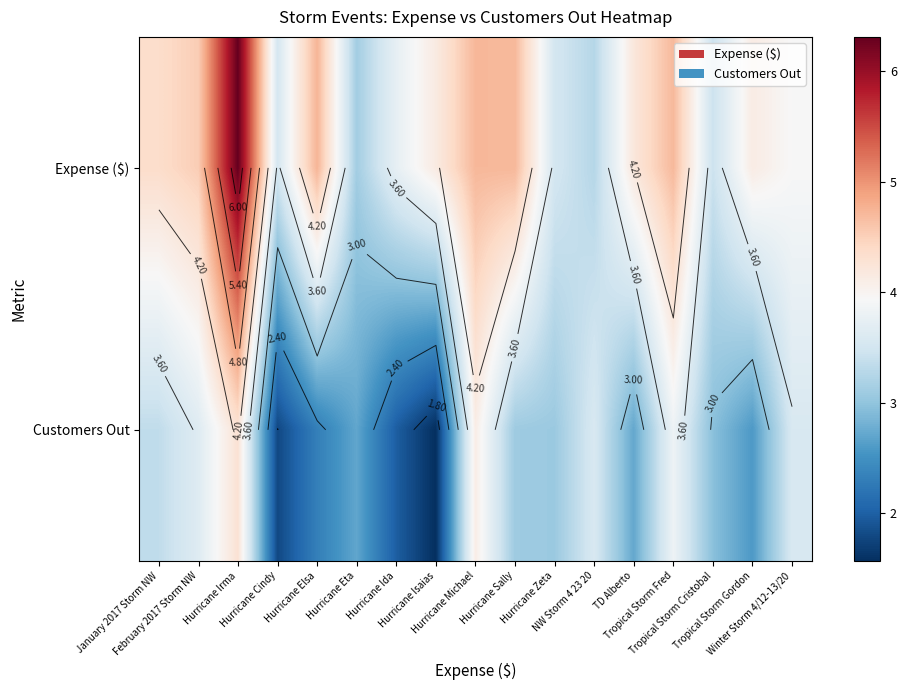

How many categories are shown in the chart?

17